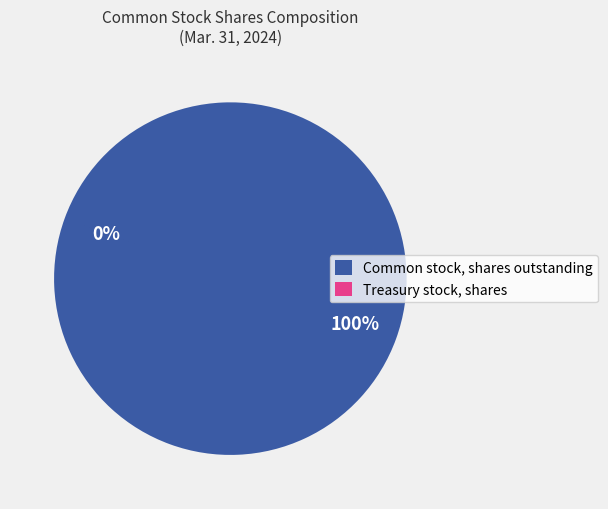

The Treasury stock, shares slice represents 7% of the pie. True or false?

False